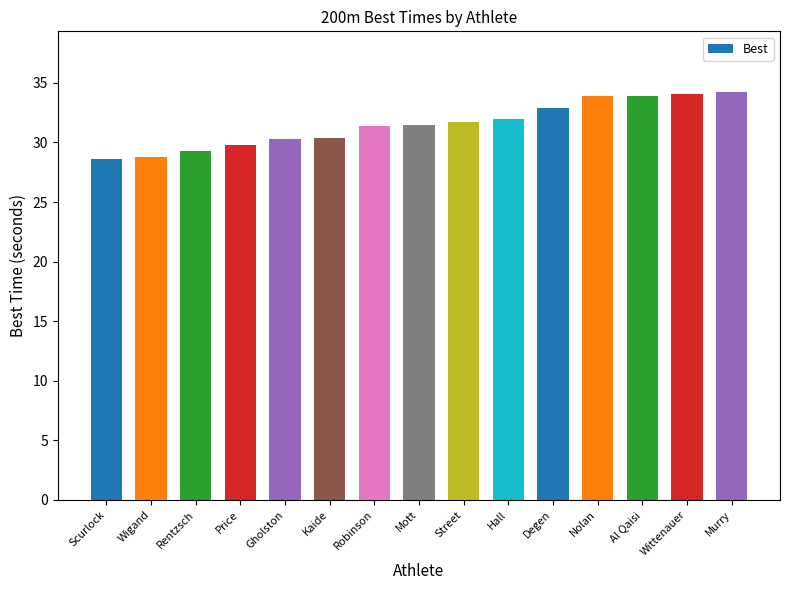

The value at Wigand is 28.8. True or false?

True